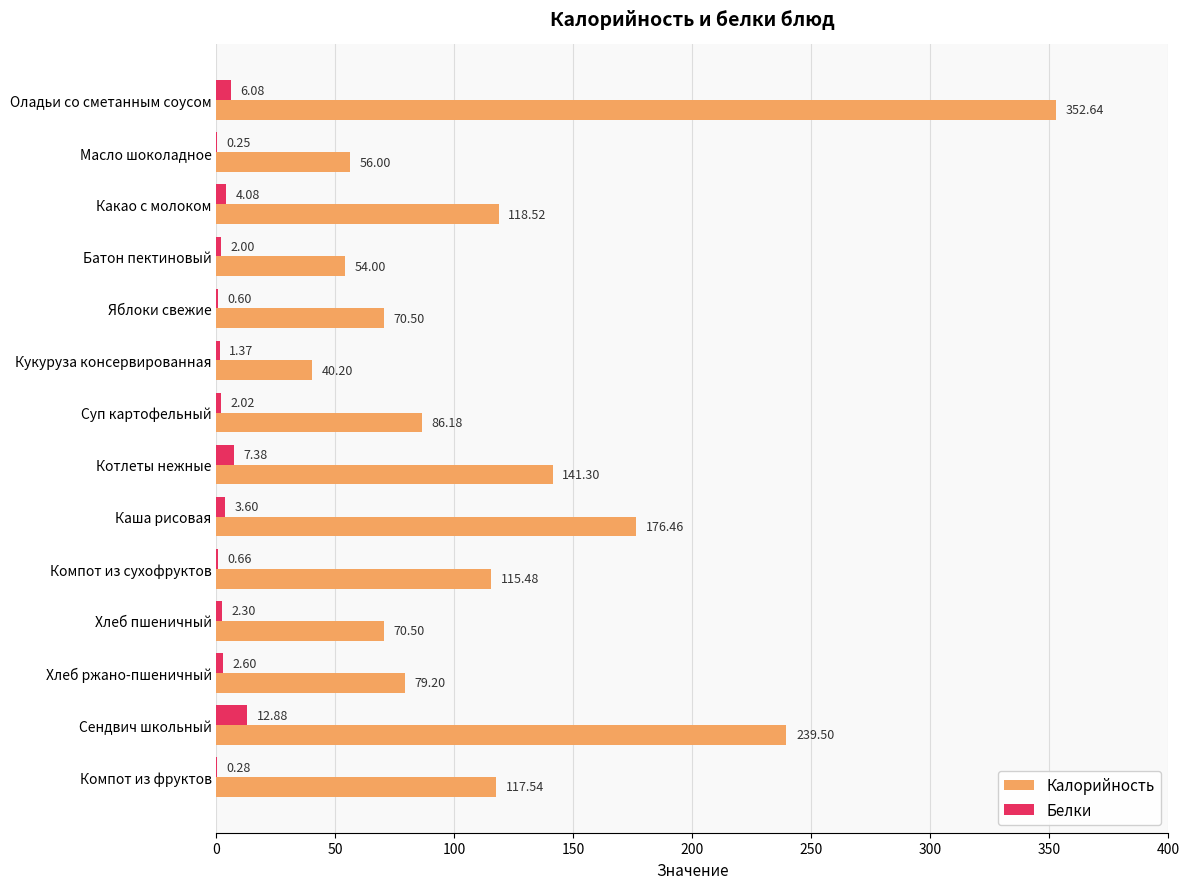

What is the sum of the Калорийность values at Батон пектиновый and Суп картофельный?

140.2